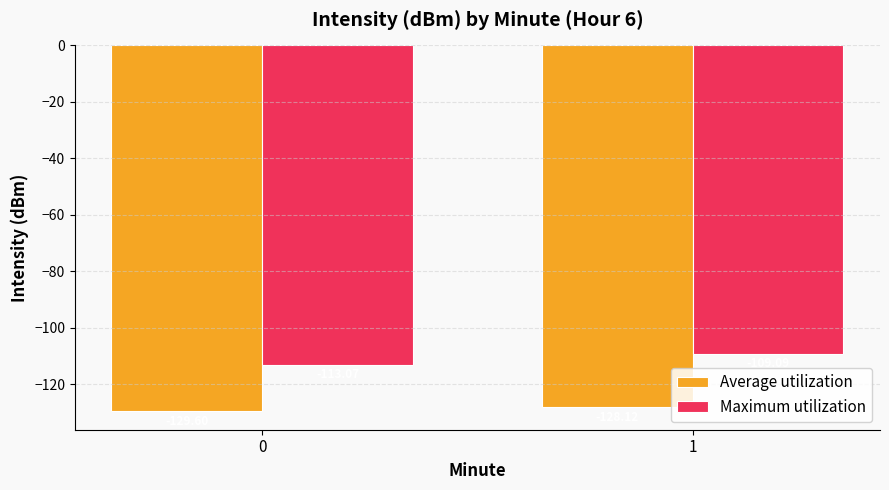

What is the value of the Maximum utilization bar at the 2nd from the left?

-109.1